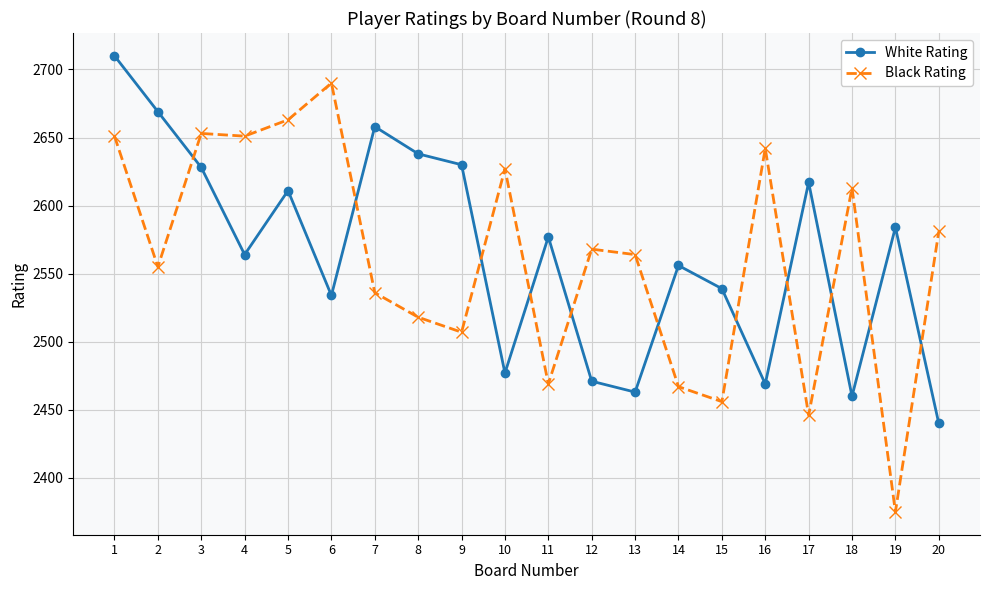

Where do Black Rating and White Rating first cross each other?

2 and 3